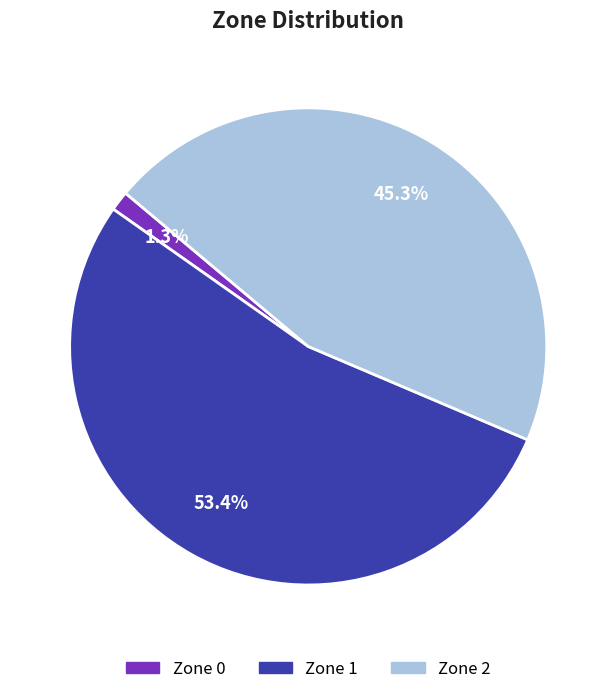

Does any single category account for the majority?

Yes